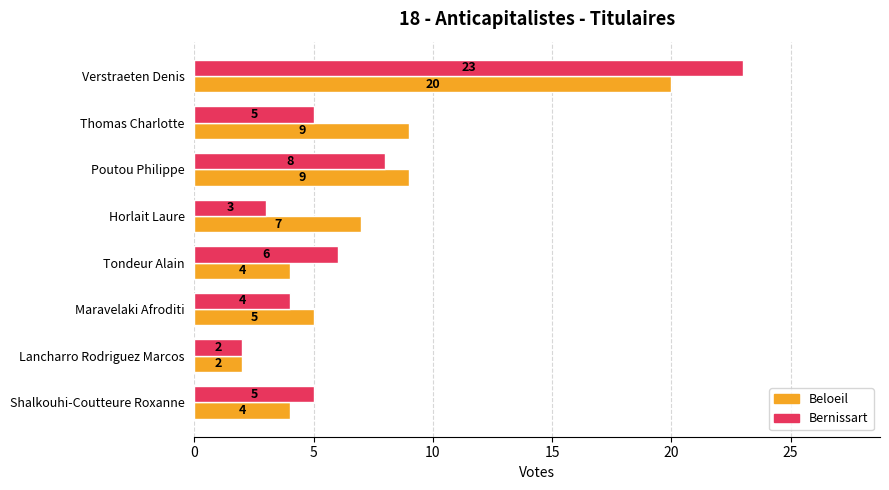

What is the approximate value of Bernissart at Tondeur Alain, to the nearest 5?

5